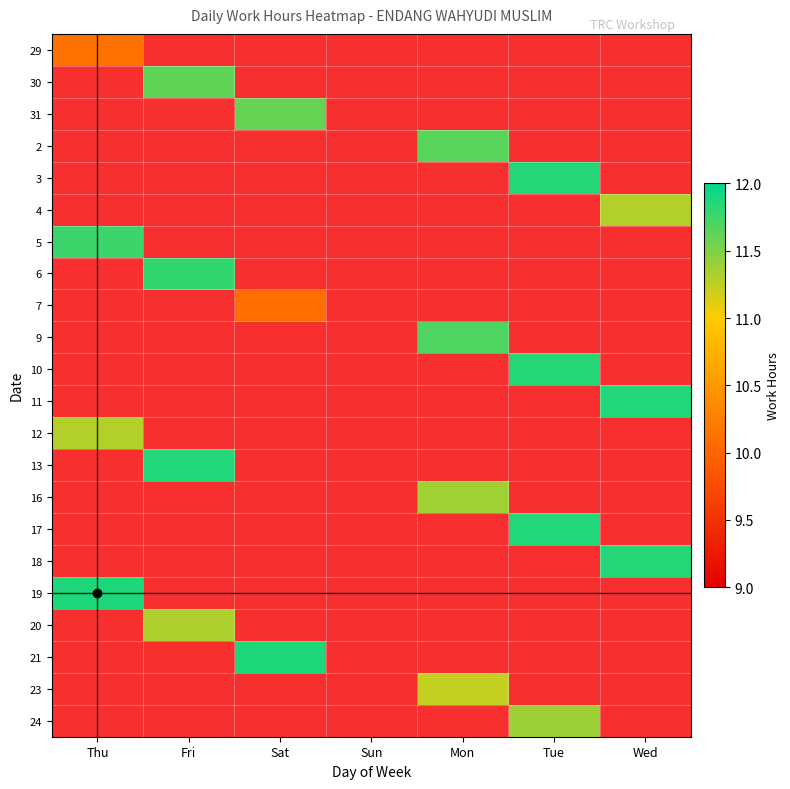

How many categories are shown in the chart?

7